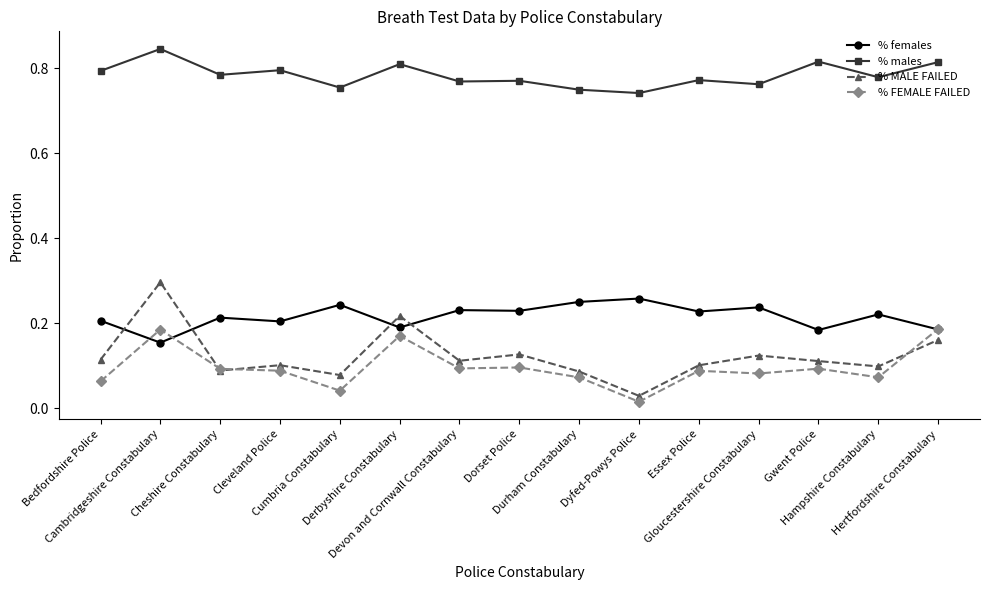

List the series in order of their peak value, lowest first.

% FEMALE FAILED, % females, % MALE FAILED, % males